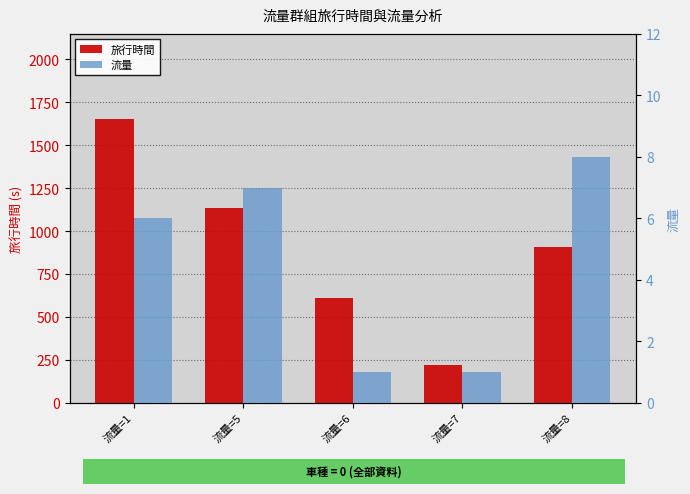

What is the minimum value for 旅行時間?

220